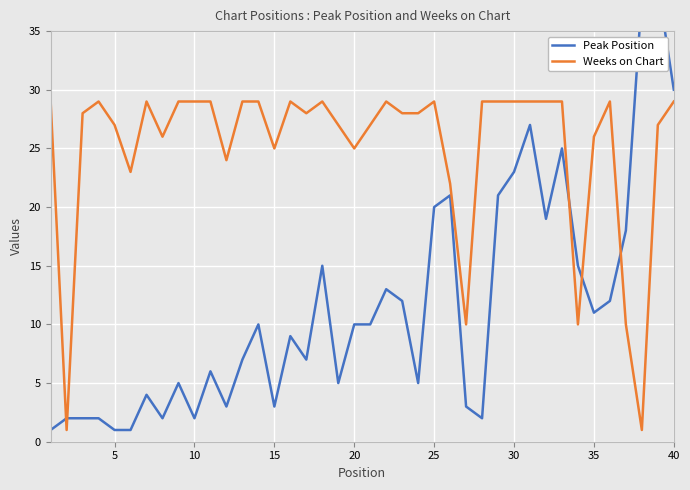

What is the maximum value for Weeks on Chart?

29